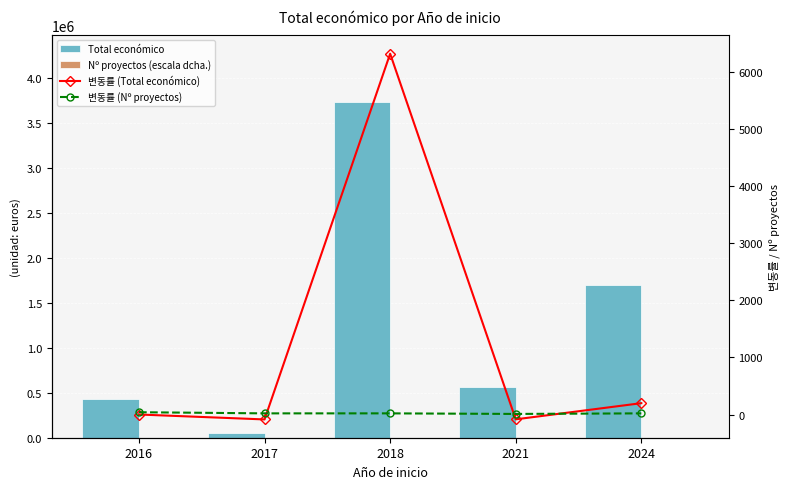

At which category is the sum across all series the highest?

2018